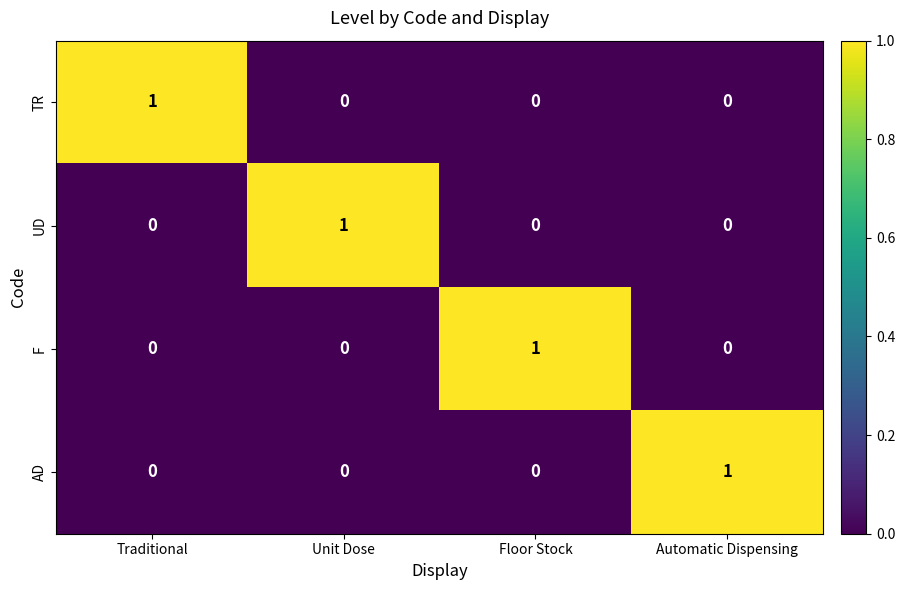

Reading left to right, list all the values displayed in this chart.

TR: Traditional=1	Unit Dose=0	Floor Stock=0	Automatic Dispensing=0
UD: Traditional=0	Unit Dose=1	Floor Stock=0	Automatic Dispensing=0
F: Traditional=0	Unit Dose=0	Floor Stock=1	Automatic Dispensing=0
AD: Traditional=0	Unit Dose=0	Floor Stock=0	Automatic Dispensing=1